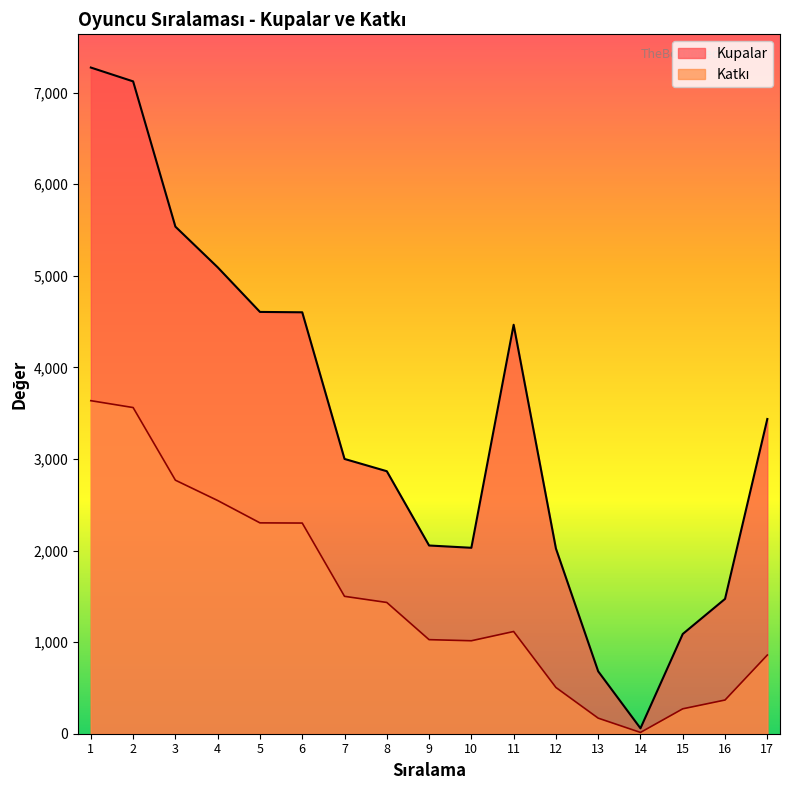

At which category does Katkı reach its first local peak?

11